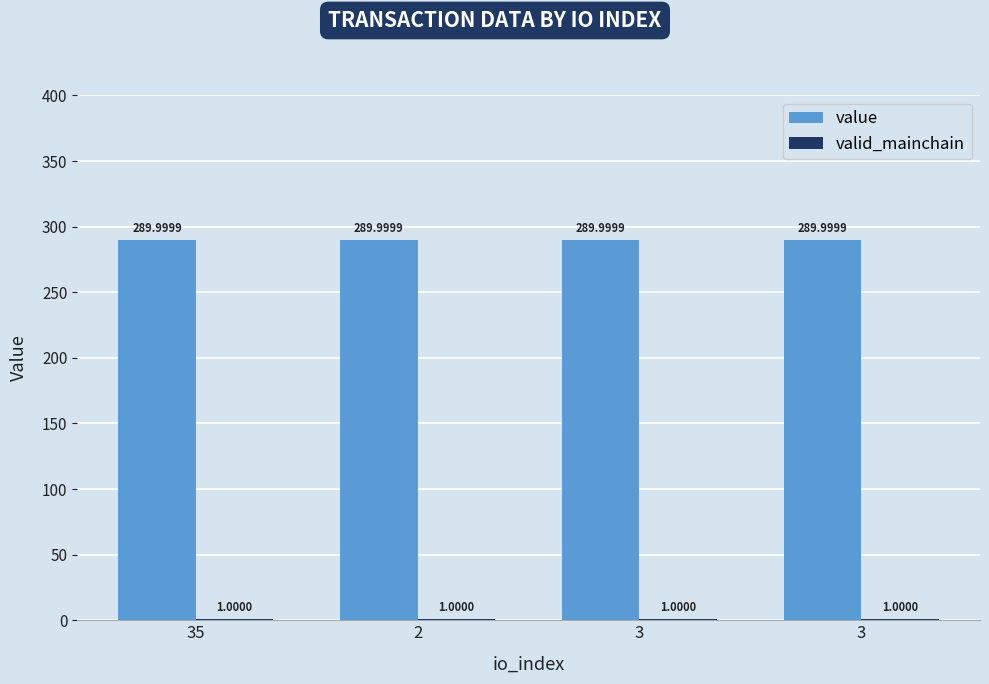

Read the value value at 2.

290.0